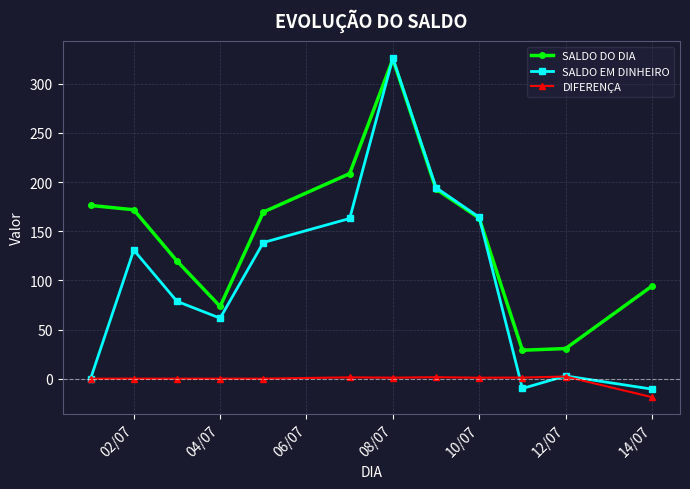

Which series has the largest range (max minus min)?

SALDO EM DINHEIRO